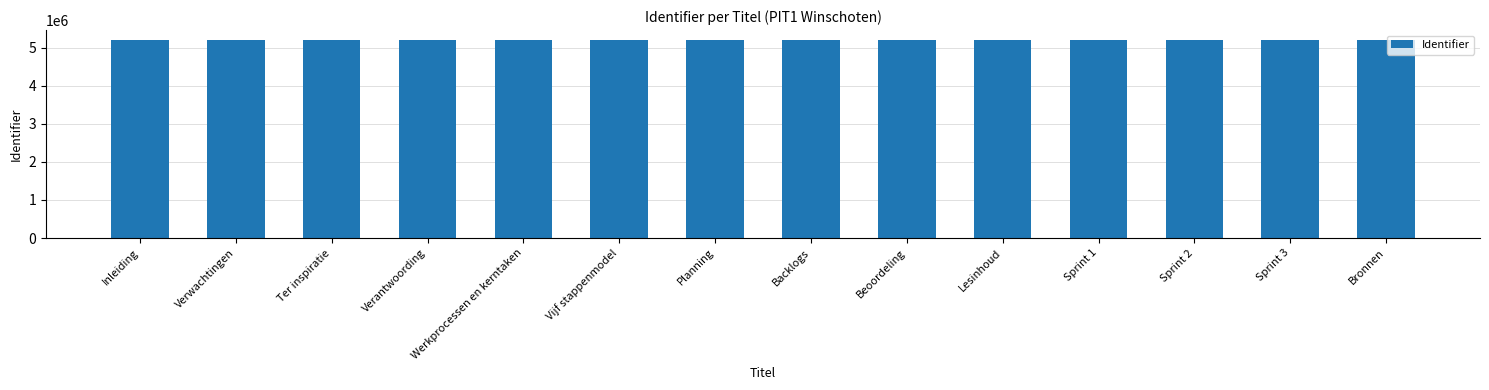

What is the maximum value shown in the chart?

5199091